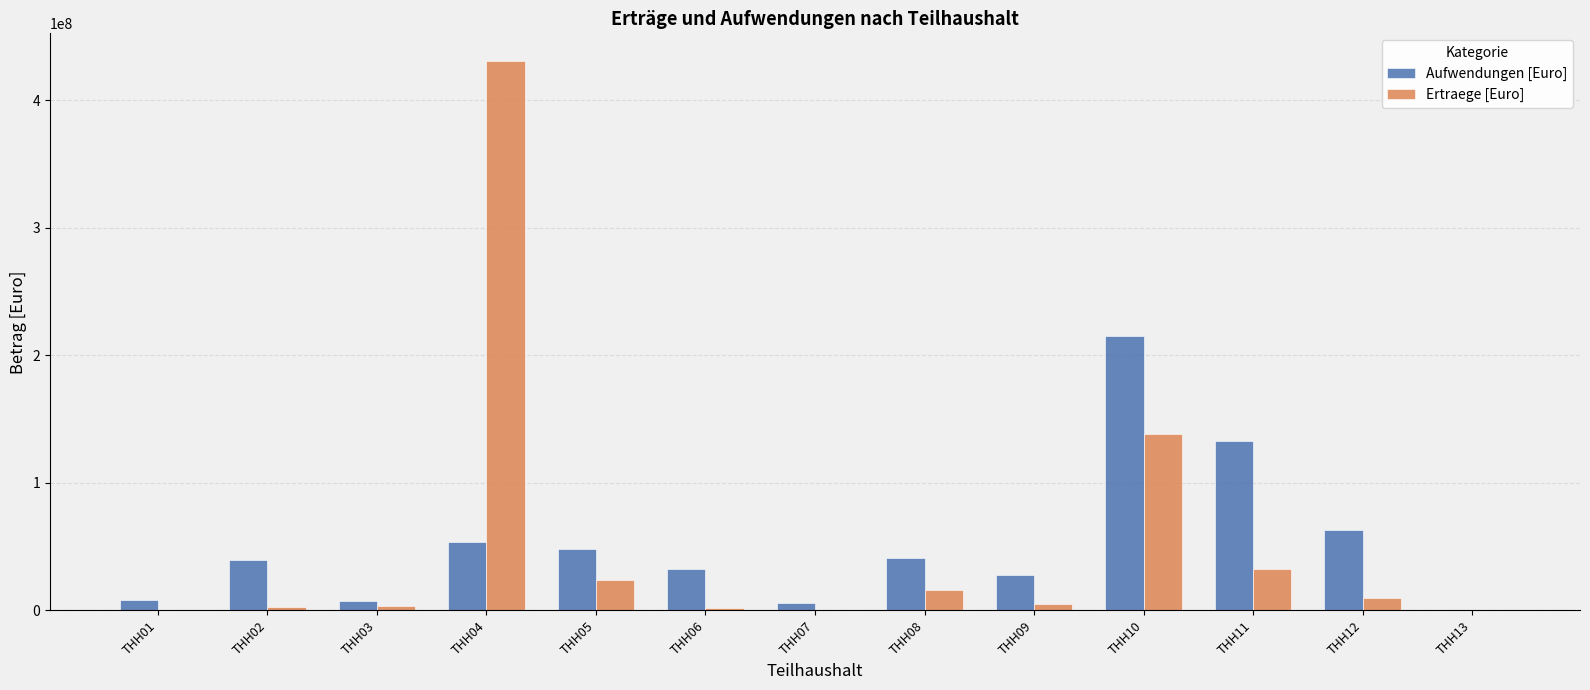

How many groups of bars are there?

13